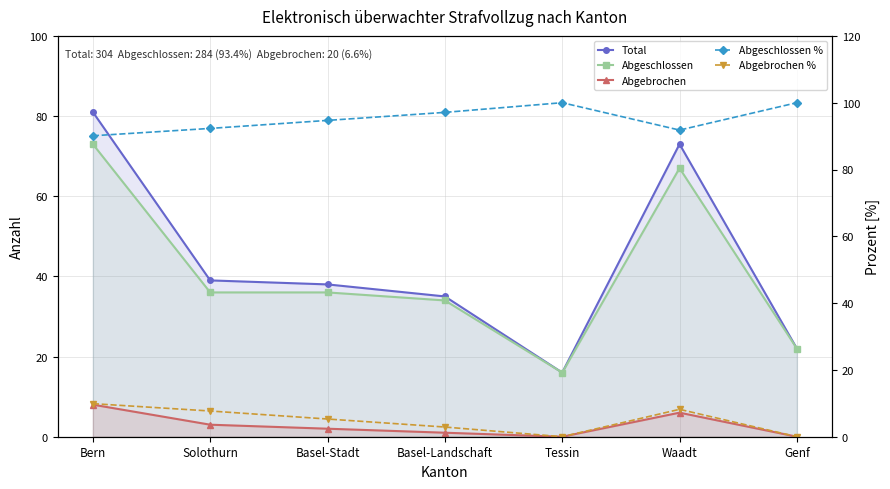

What is the difference between the second highest and minimum values in the Abgebrochen % series?

8.2